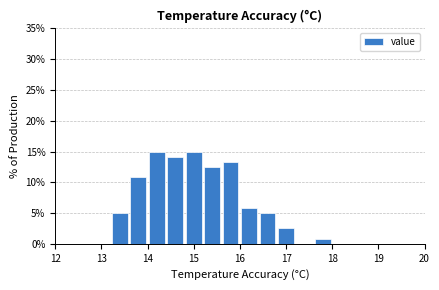

Reading left to right, transcribe this chart: for each bar, give the range it covers on the x-axis and its height. The values are not printed on the chart, so give them approximately, as read against the axis.

12.0 to 12.4: 0
12.4 to 12.8: 0
12.8 to 13.2: 0
13.2 to 13.6: 5.0
13.6 to 14.0: 11.0
14.0 to 14.4: 15.0
14.4 to 14.8: 14.0
14.8 to 15.2: 15.0
15.2 to 15.6: 12.5
15.6 to 16.0: 13.5
16.0 to 16.4: 6.0
16.4 to 16.8: 5.0
16.8 to 17.2: 2.5
17.2 to 17.6: 0
17.6 to 18.0: 1.0
18.0 to 18.4: 0
18.4 to 18.8: 0
18.8 to 19.2: 0
19.2 to 19.6: 0
19.6 to 20.0: 0